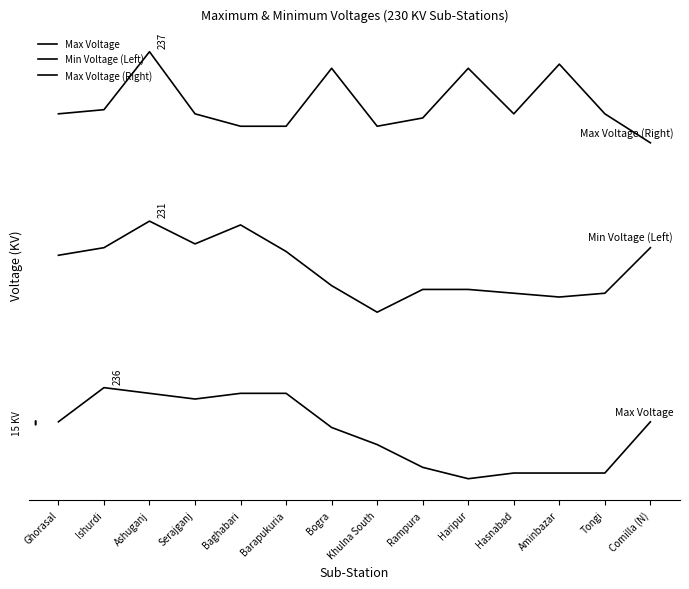

The value of Min Voltage (Left) at Hasnabad is 2.2. True or false?

False